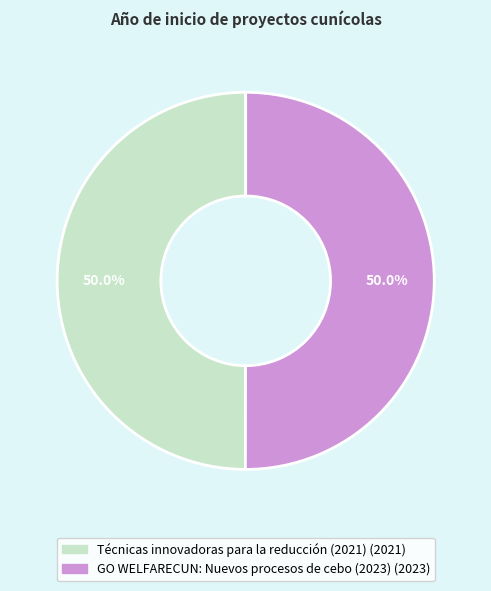

What portion of the pie excludes Técnicas innovadoras para la reducción (2021)?

50.0%